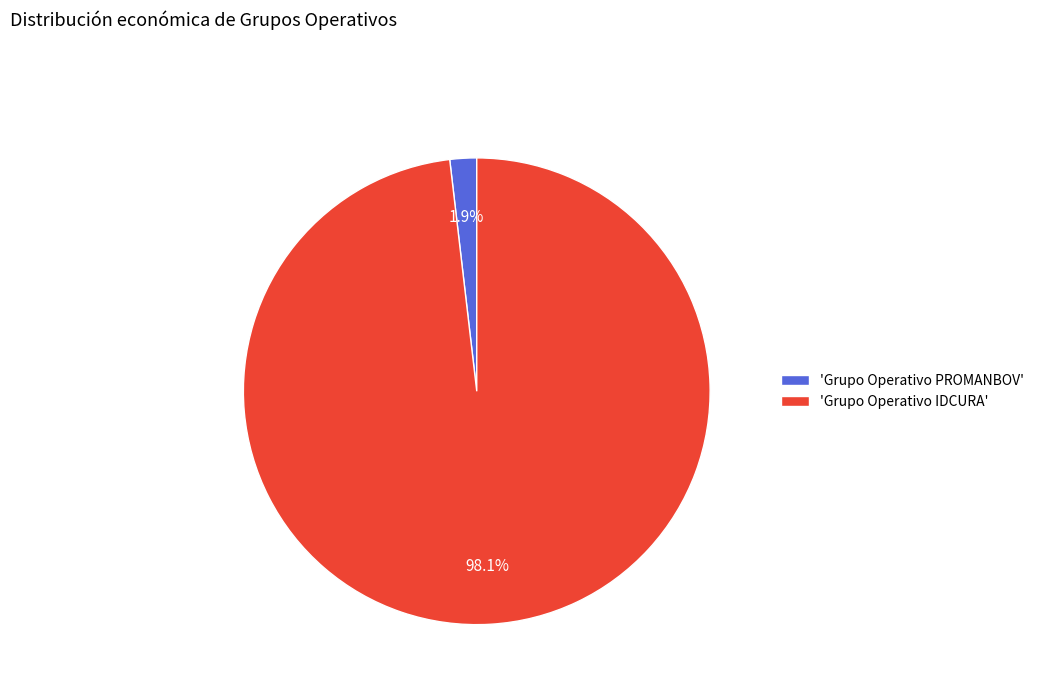

Does any single category account for the majority?

Yes